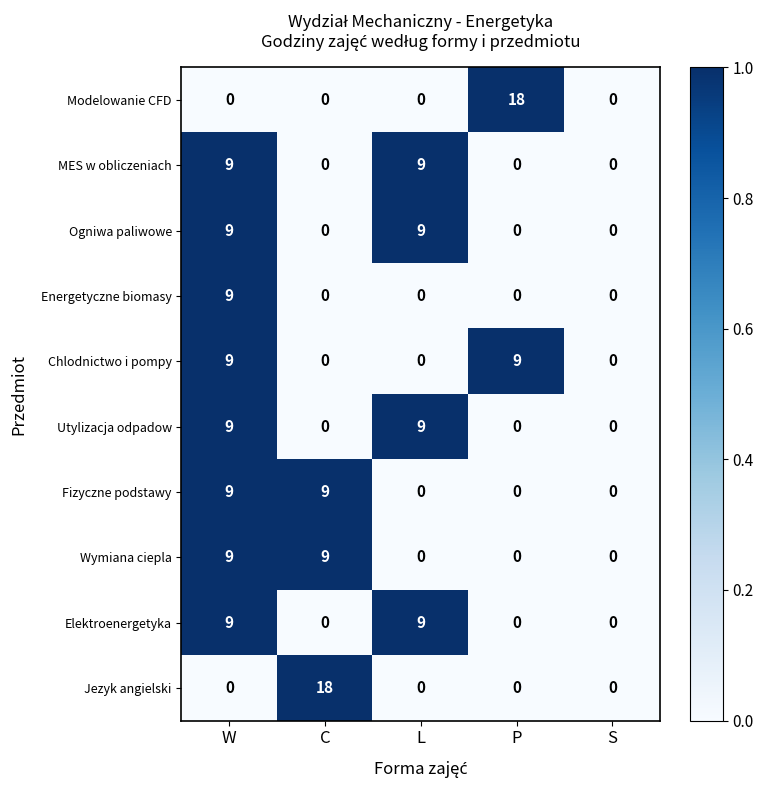

True or false: Utylizacja odpadow has a value of 14 at L.

False